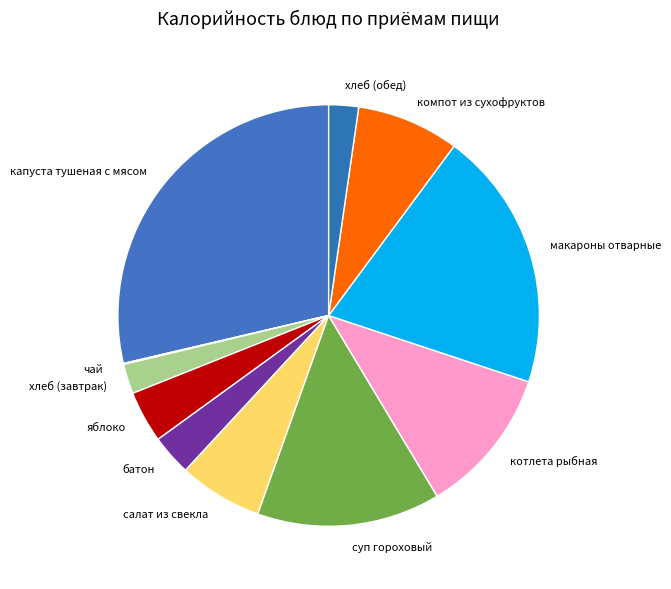

Is there any slice that represents more than half of the pie?

No